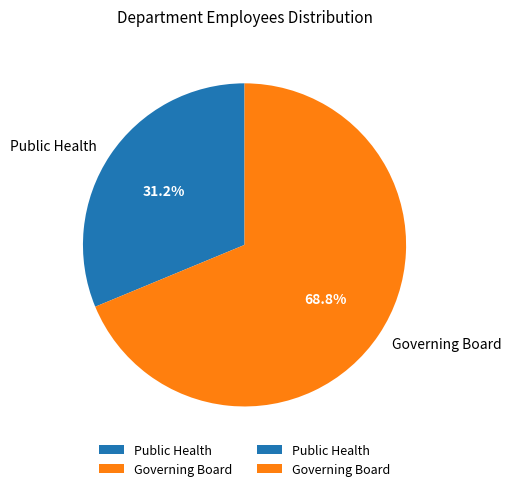

What percentage is the Public Health slice, to the nearest percent?

31%